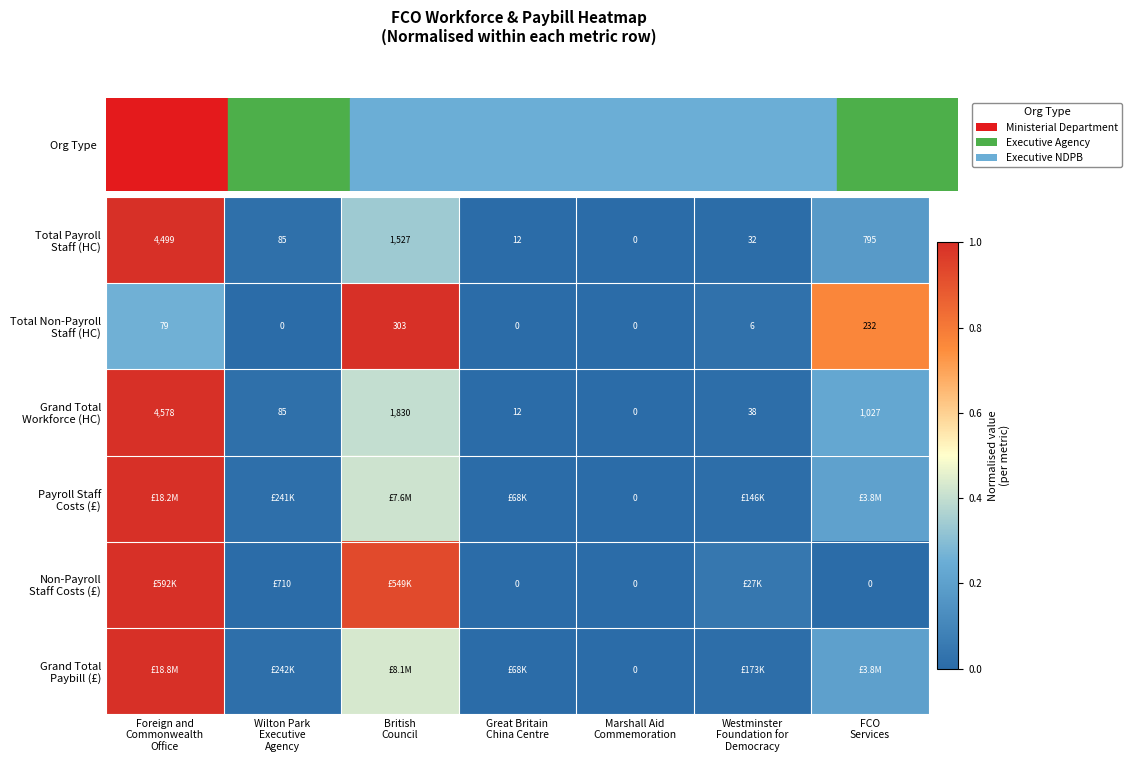

At which label does Grand Total Paybill (£) reach its minimum?

Marshall Aid Commemoration